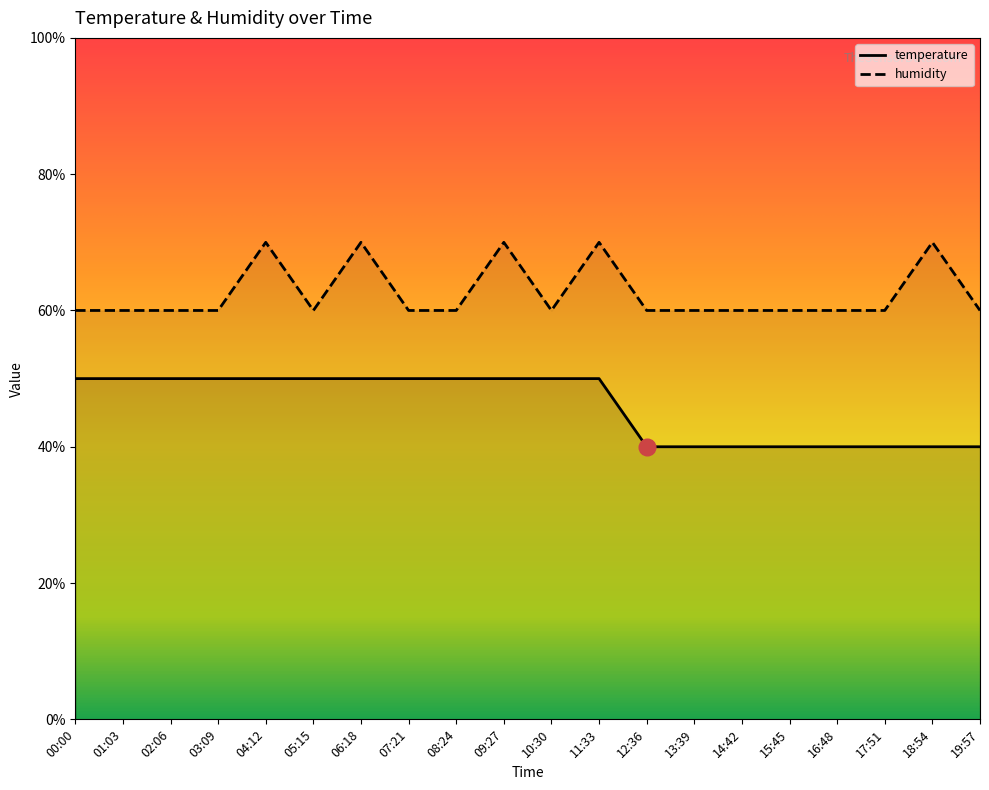

Rank the series by their maximum value, from lowest to highest.

temperature, humidity